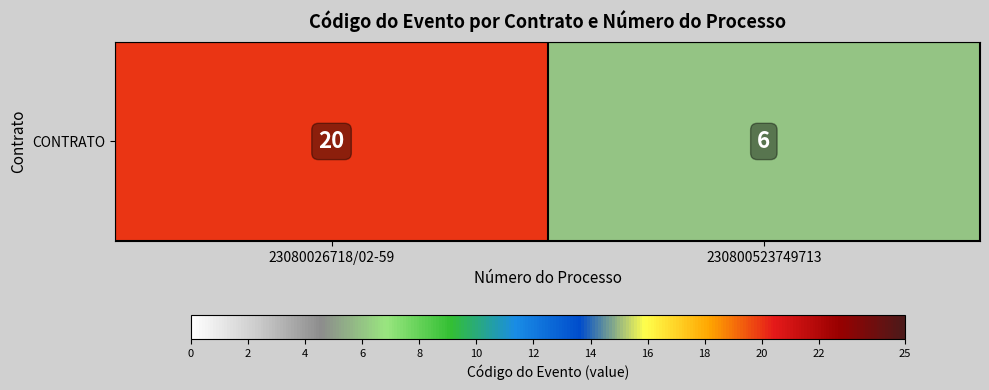

How many values are between 6 and 20?

2